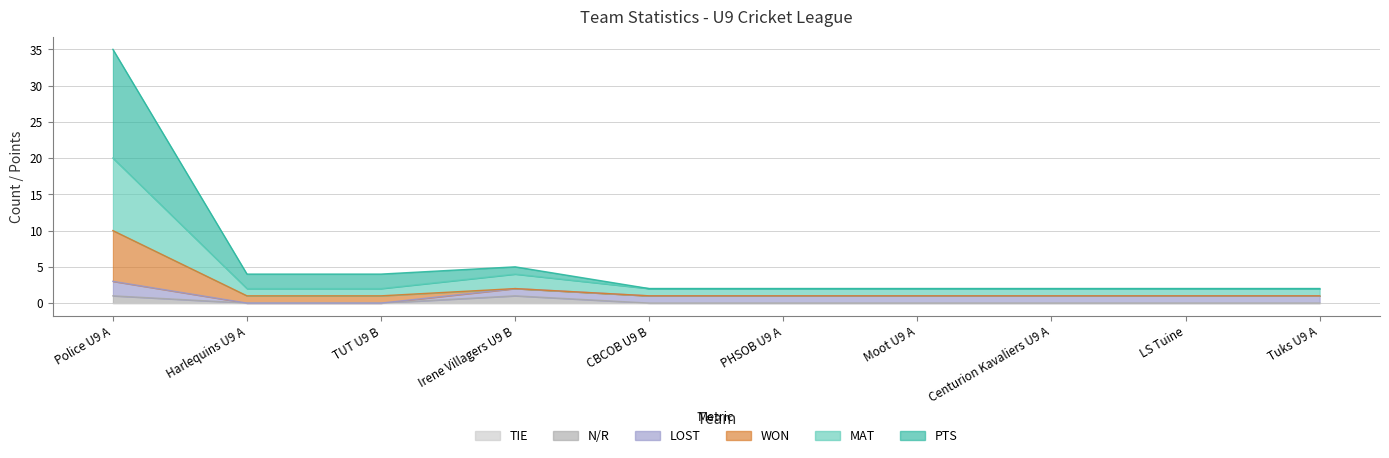

What is the value of the PTS point at the 6th from the left?

2